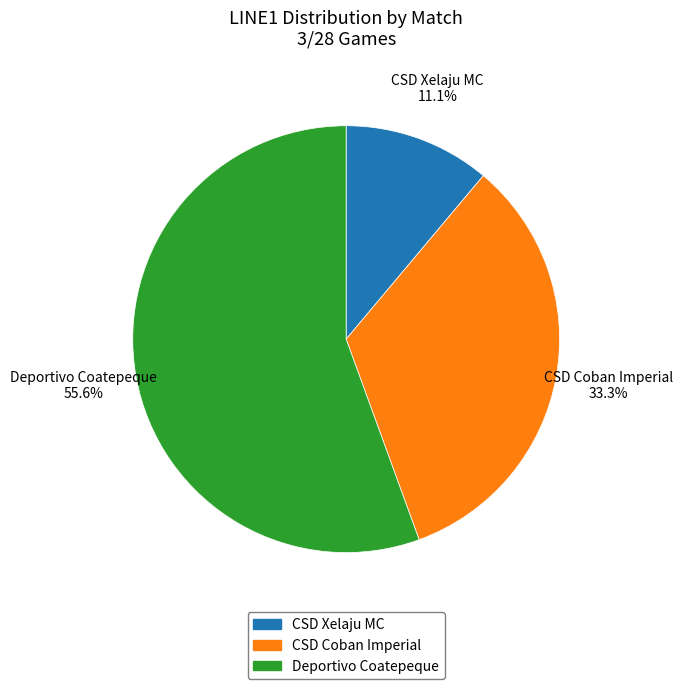

Which has a higher value, Deportivo Coatepeque or CSD Coban Imperial?

Deportivo Coatepeque